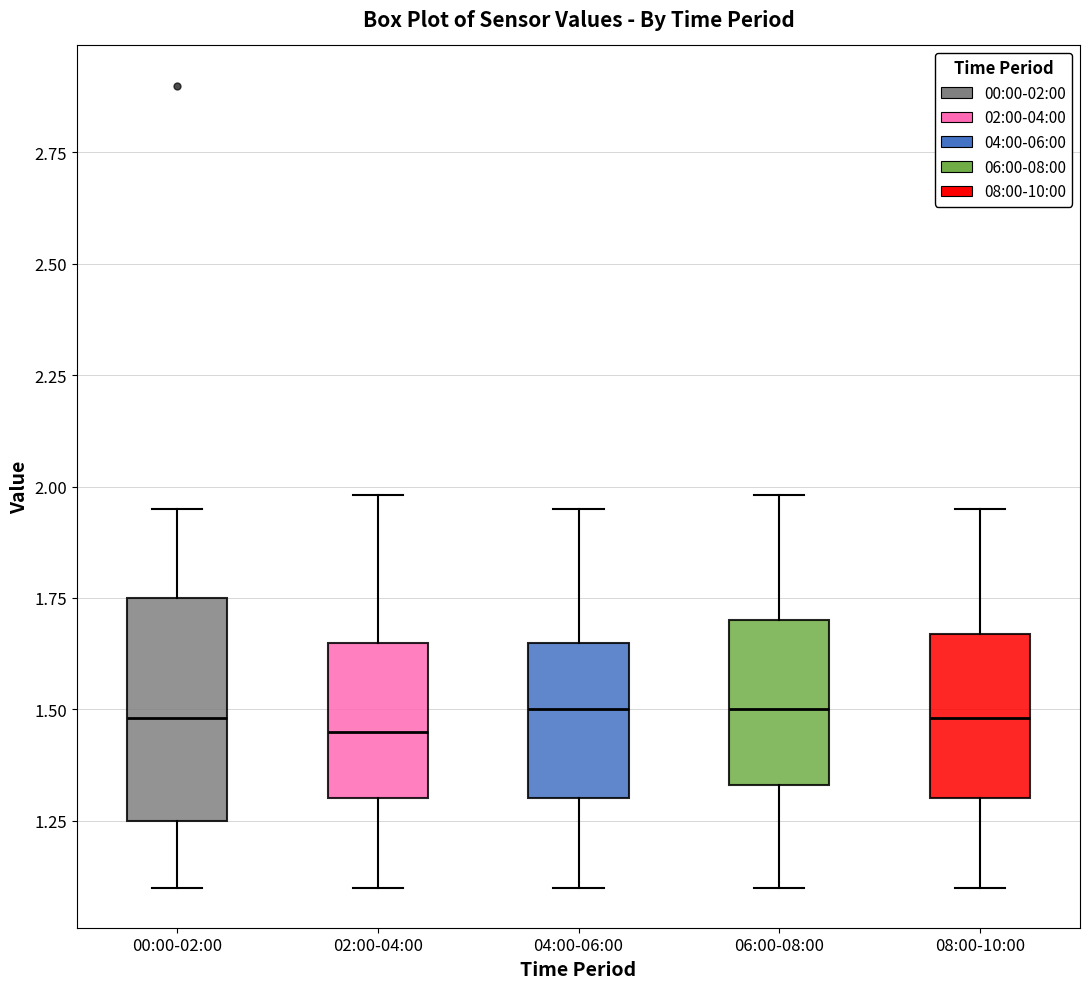

Where does the median line of the box for 08:00-10:00 sit on the y-axis? The values are not printed on the chart, so give them approximately, as read against the axis.

1.50